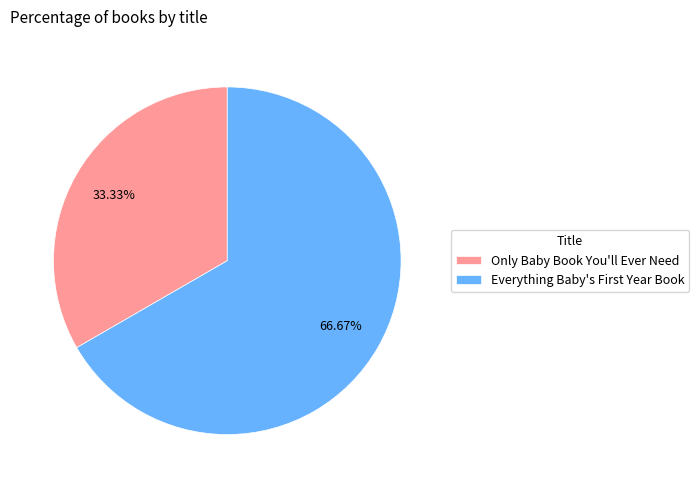

How many slices are in this pie chart?

2